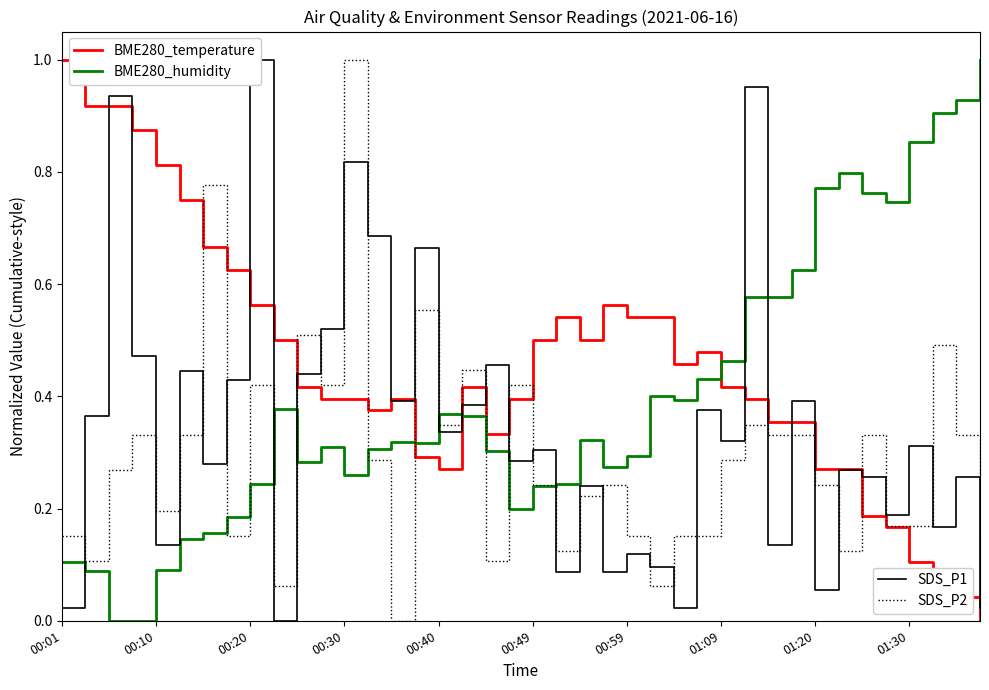

Is this an area chart (filled region under the line)?

No